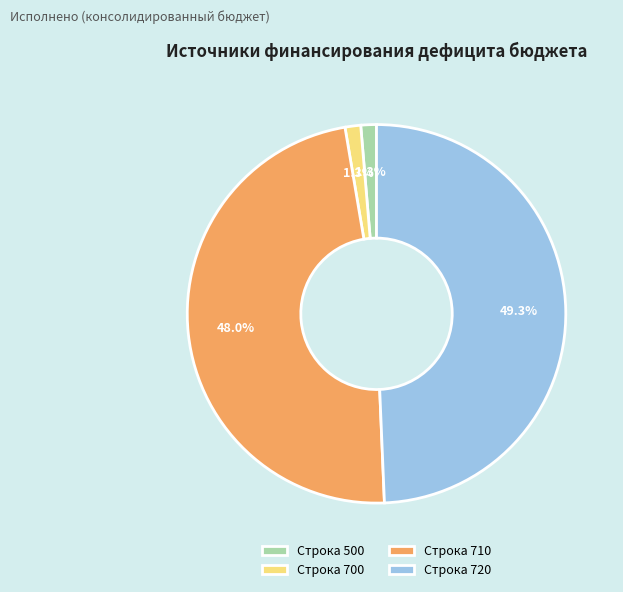

What is the largest slice in the pie chart?

Строка 720